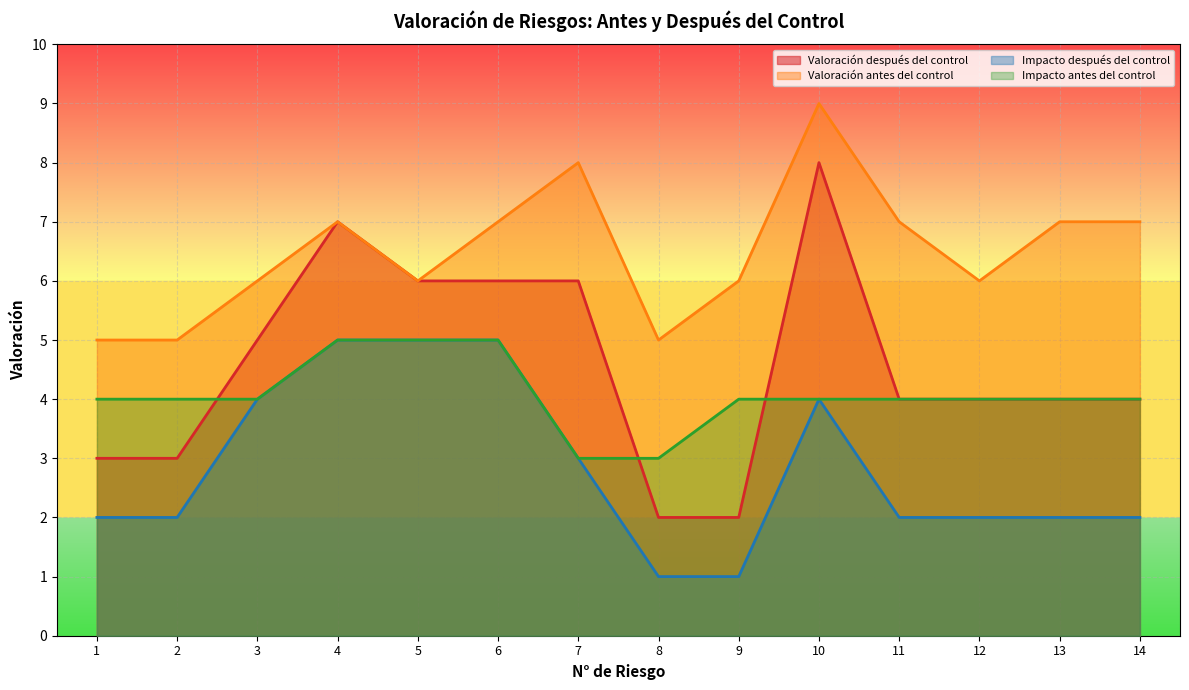

The Valoración después del control series shows 1 at 9. True or false?

False